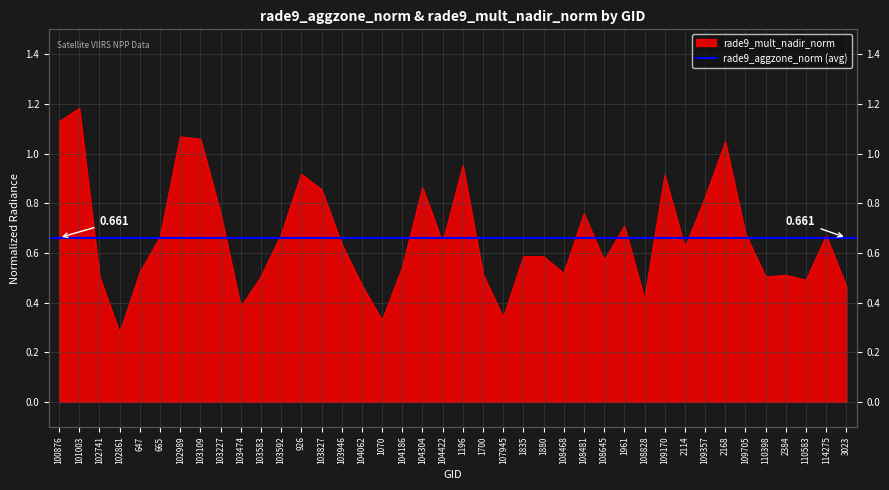

What is the change in value from 1196 to 108481?

-0.2